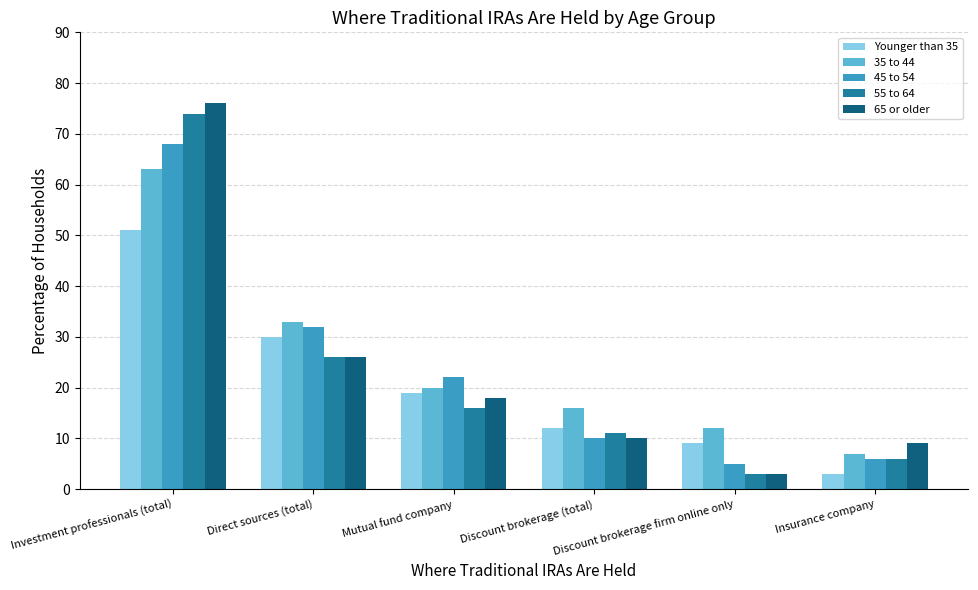

What is the label of the 6th bar from the left?

Insurance company